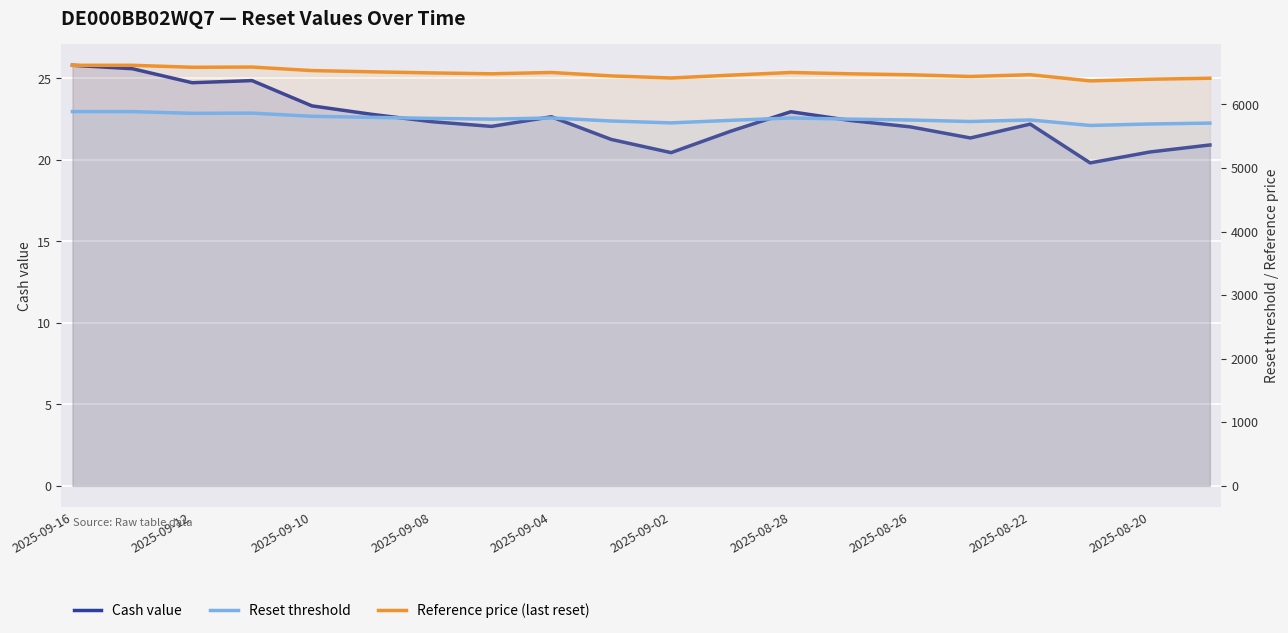

How many data points does each series have?

20